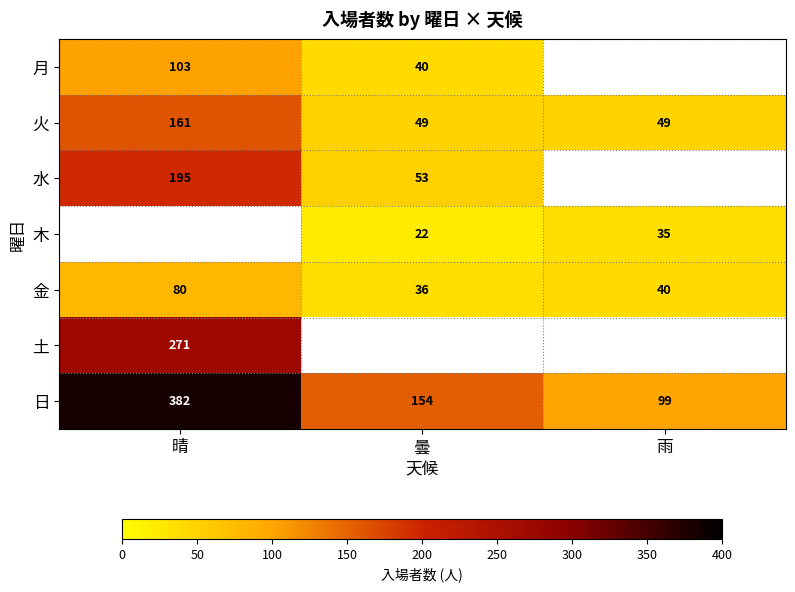

What is the greatest value displayed?

382.0